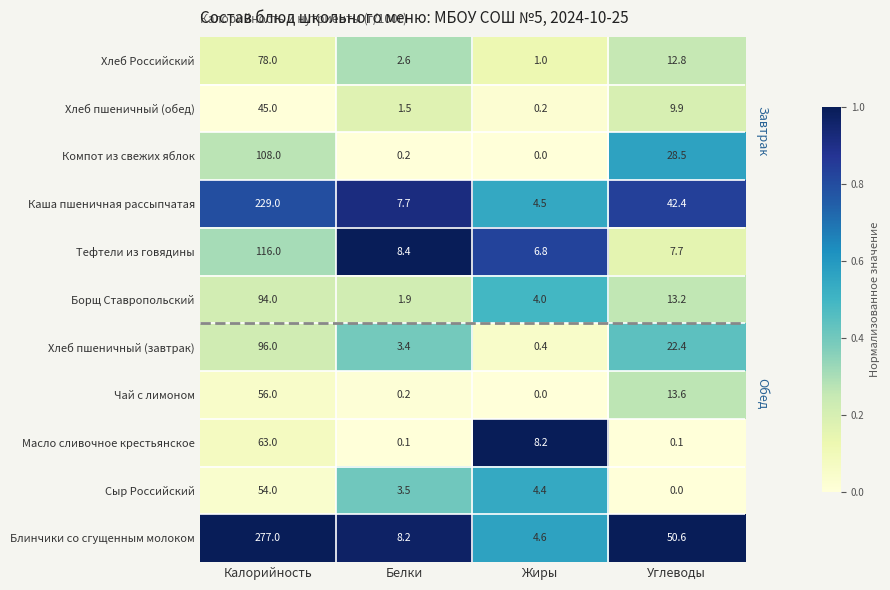

What is the total value across all series at Белки?

37.7